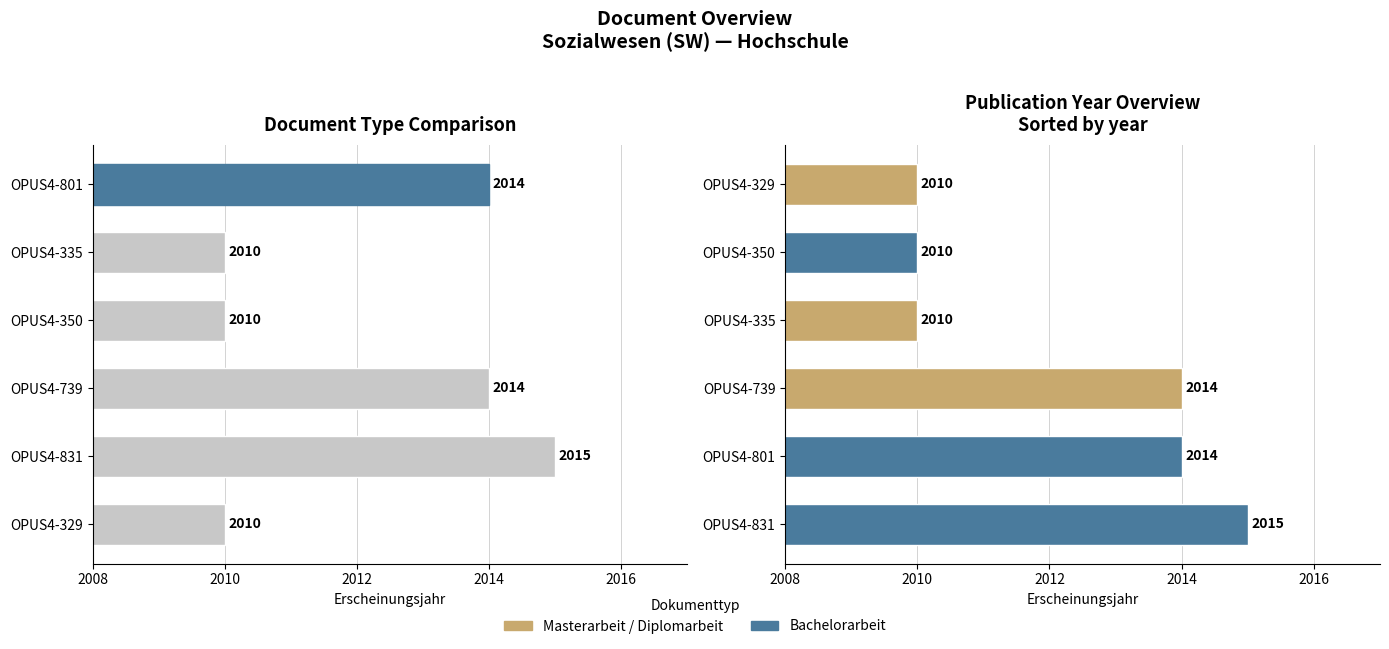

What is the greatest value displayed?

2015